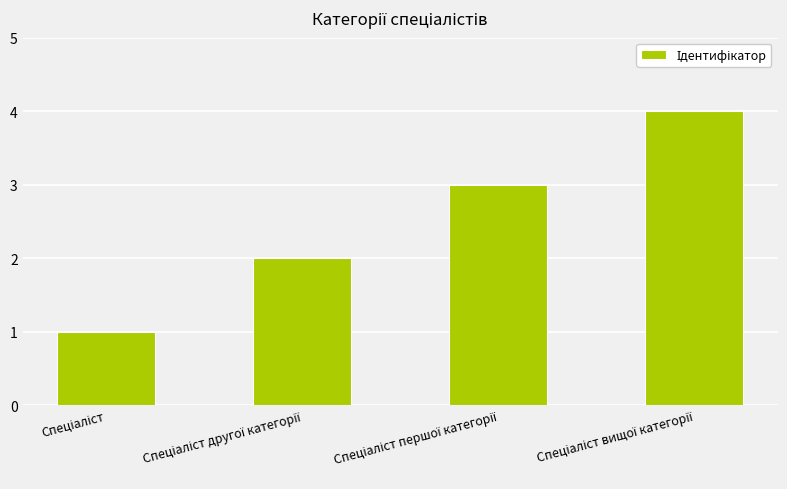

What is the minimum value shown in the chart?

1